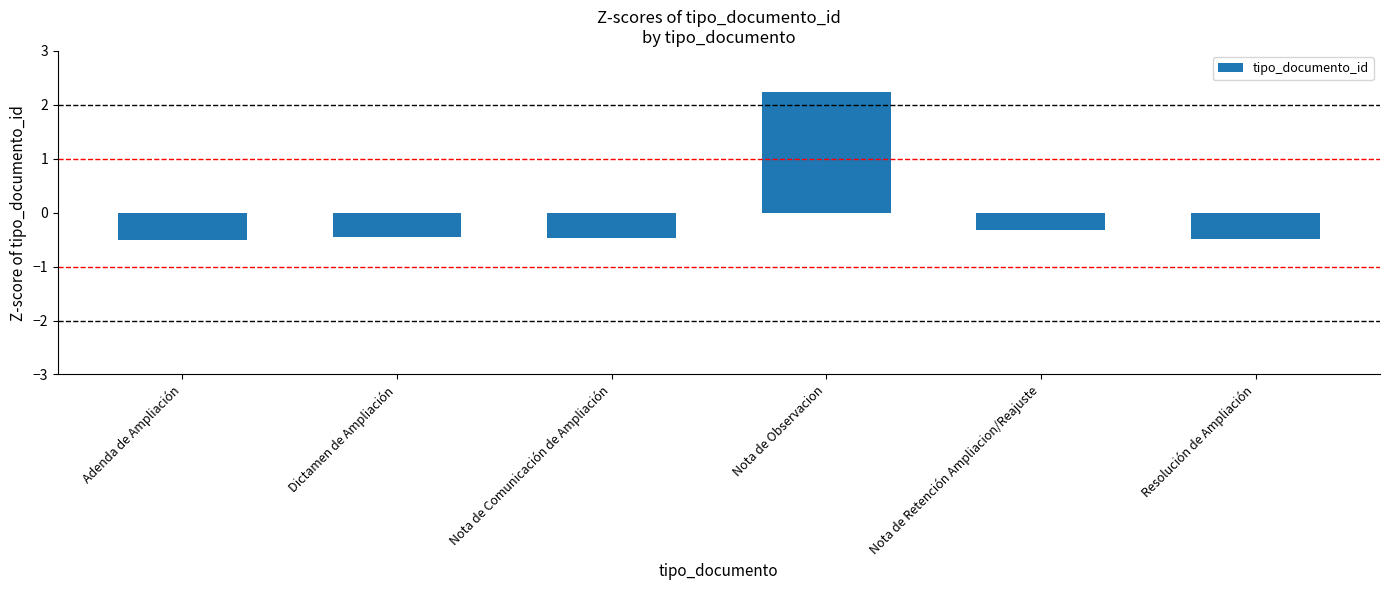

What is the change in value from Nota de Comunicación de Ampliación to Nota de Observacion?

+2.7